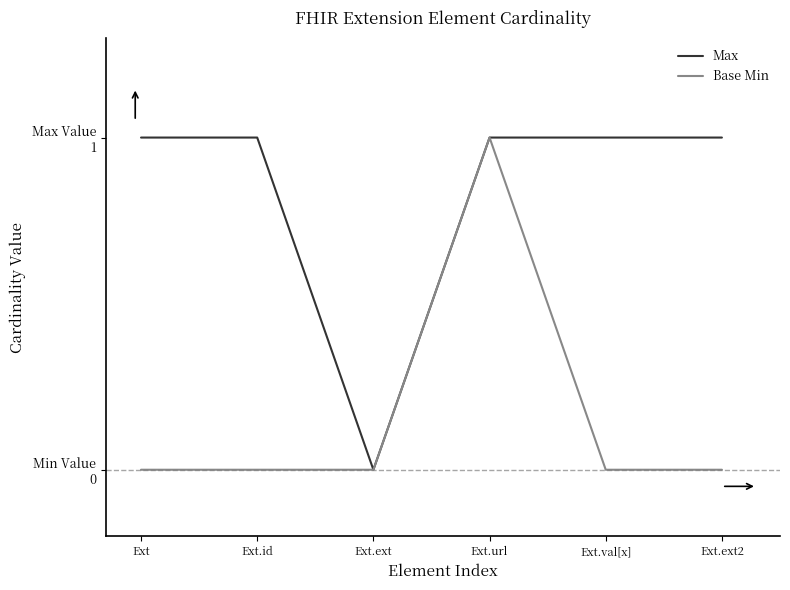

List the series in order of their overall mean, highest first.

Max, Base Min